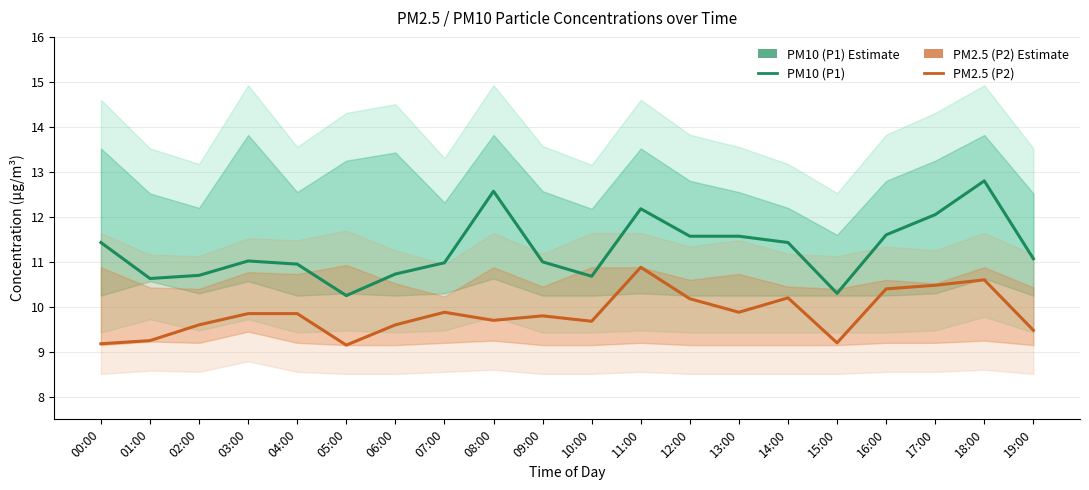

At which category is the sum across all series the highest?

18:00